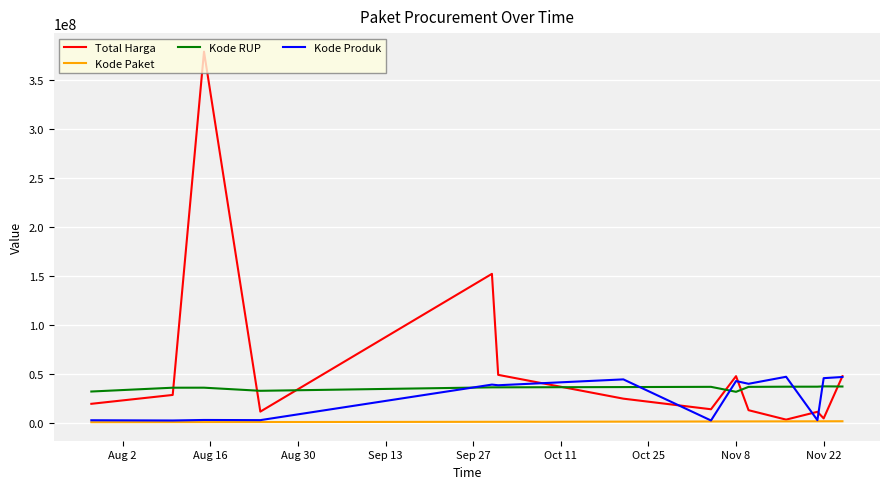

Which series has the widest spread of values?

Total Harga